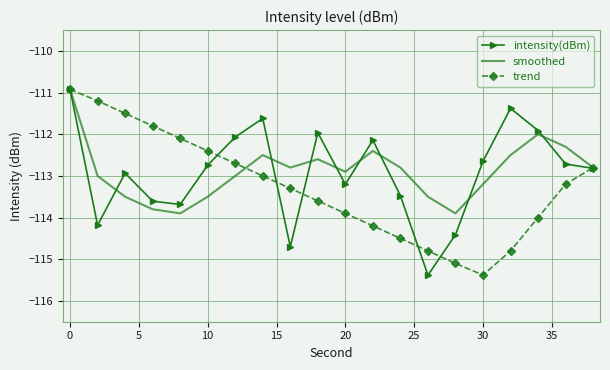

How many distinct data groups are displayed?

3